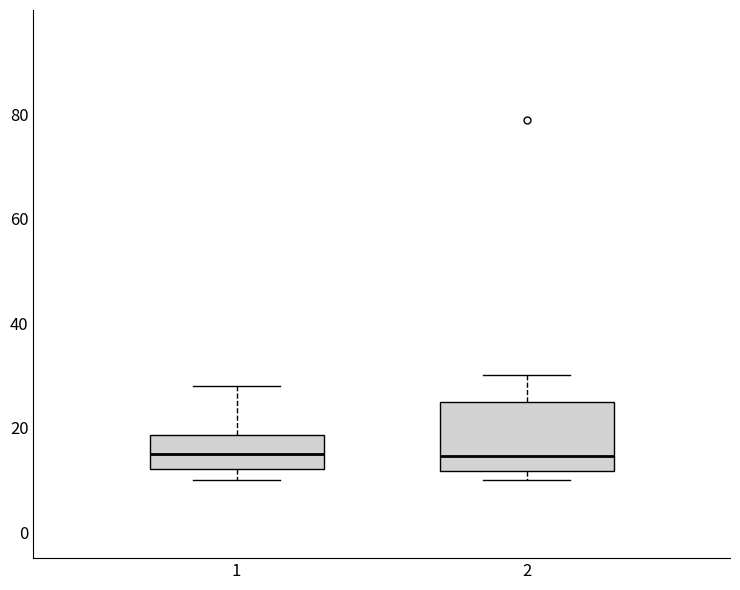

Reading left to right, read every box against the y-axis: the position of its median line, the range the box covers, and the ends of its whiskers. The values are not printed on the chart, so give them approximately, as read against the axis.

1: median 16, box 12 to 18, whiskers 10 to 28
2: median 14, box 12 to 26, whiskers 10 to 30